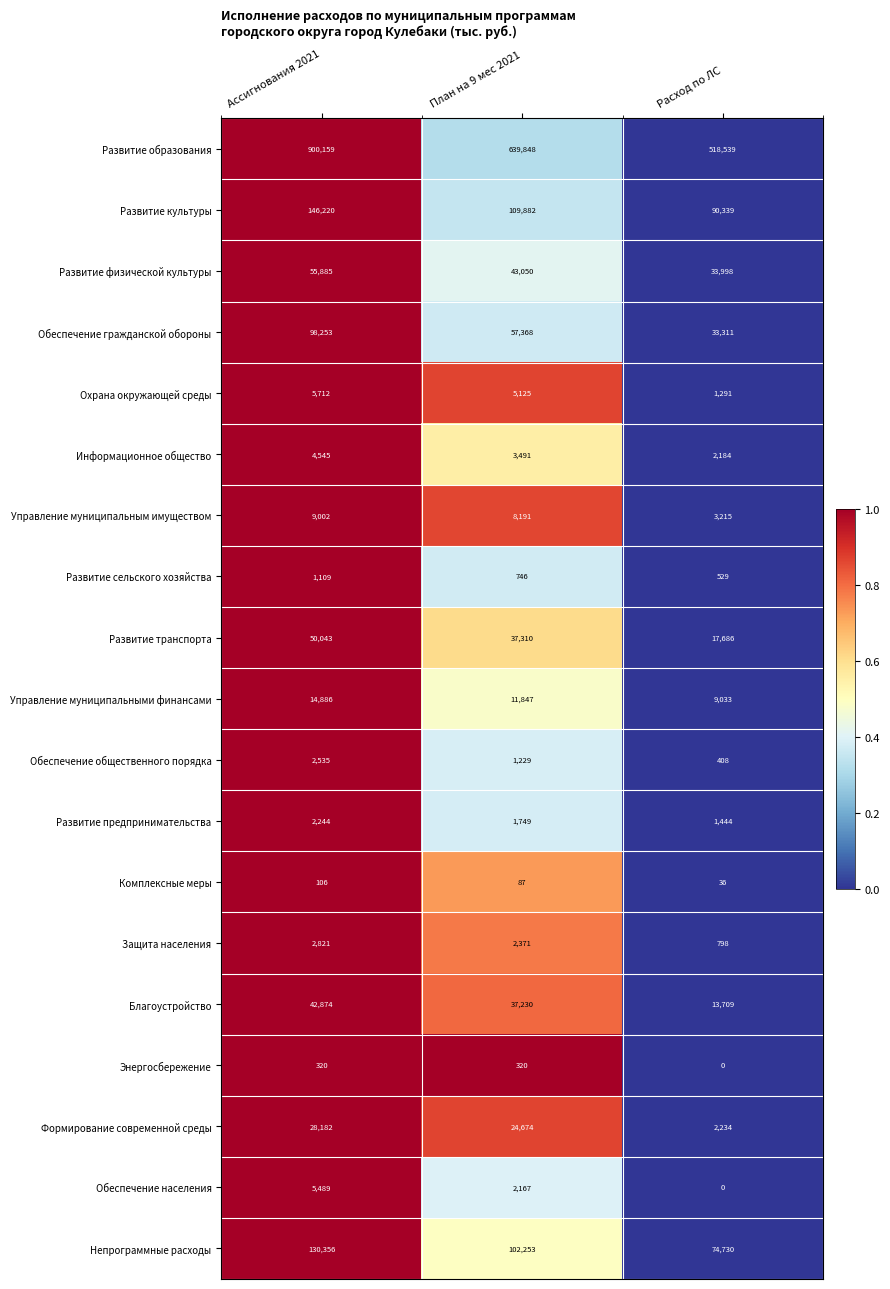

What is the difference between the maximum and minimum values in the Формирование современной среды series?

25948